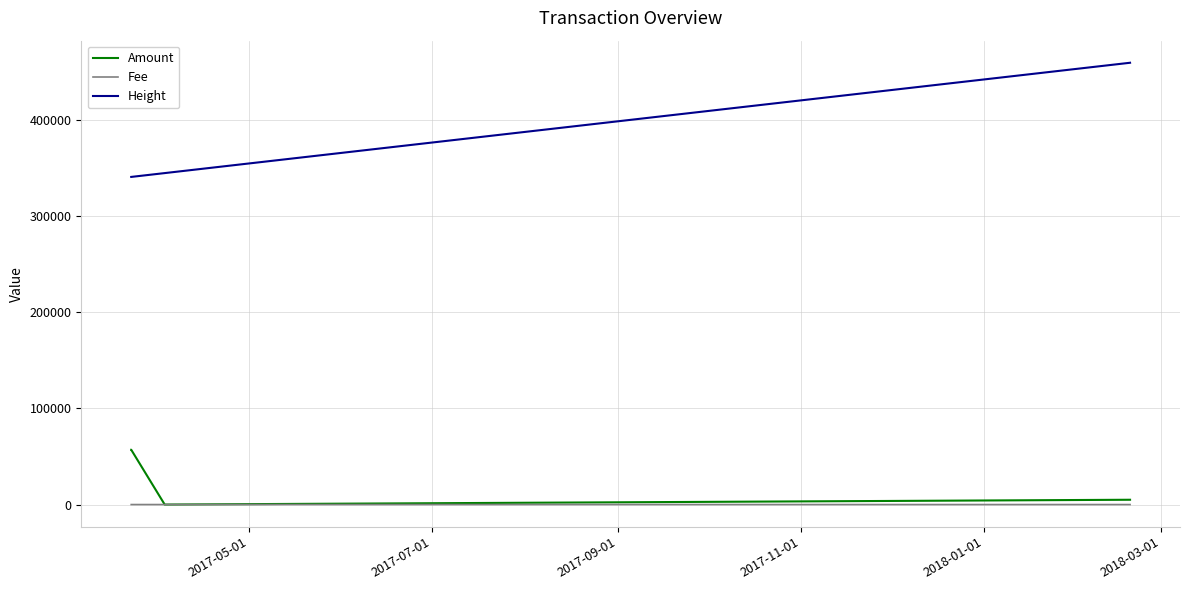

Which series has the widest spread of values?

Height